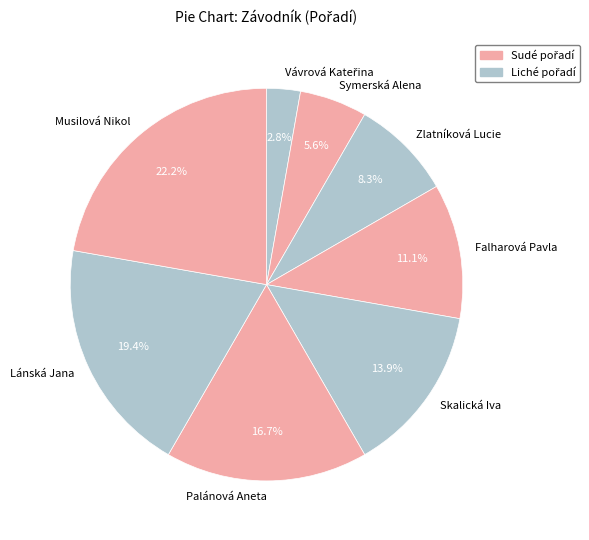

Is it true that Zlatníková Lucie is 8% of the pie?

True